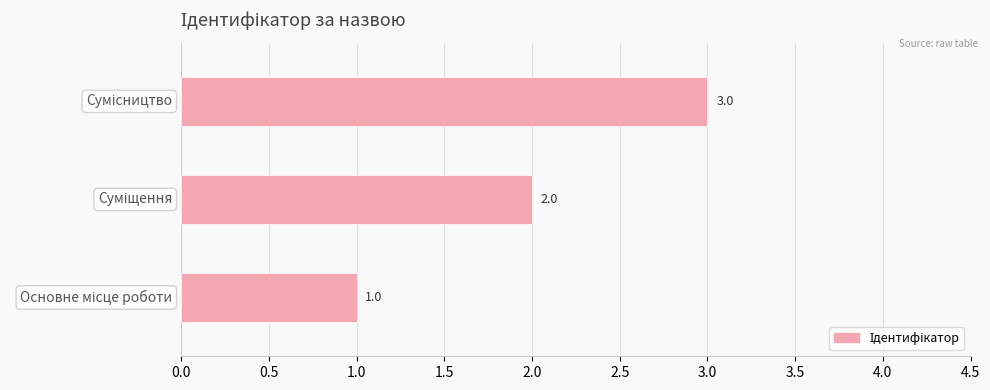

What is the sum of all values?

6